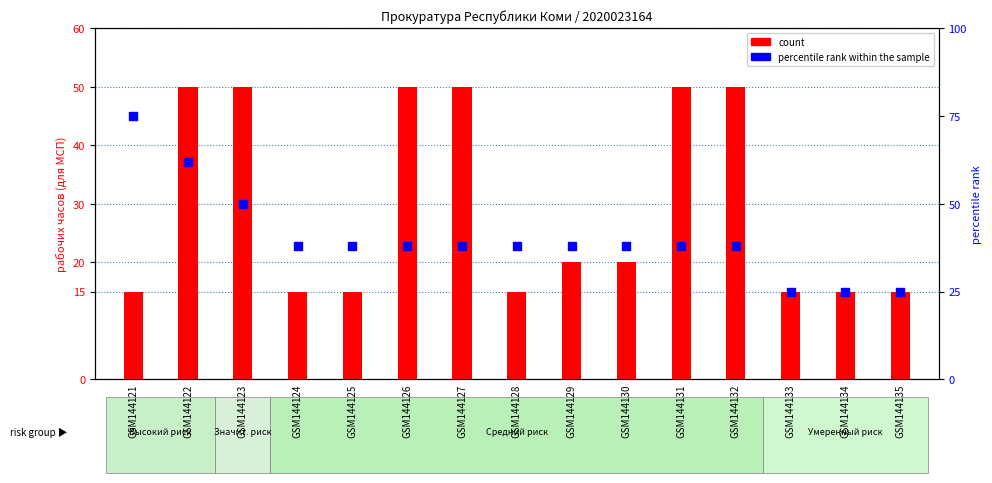

What is the total value across all series at GSM144127?

88